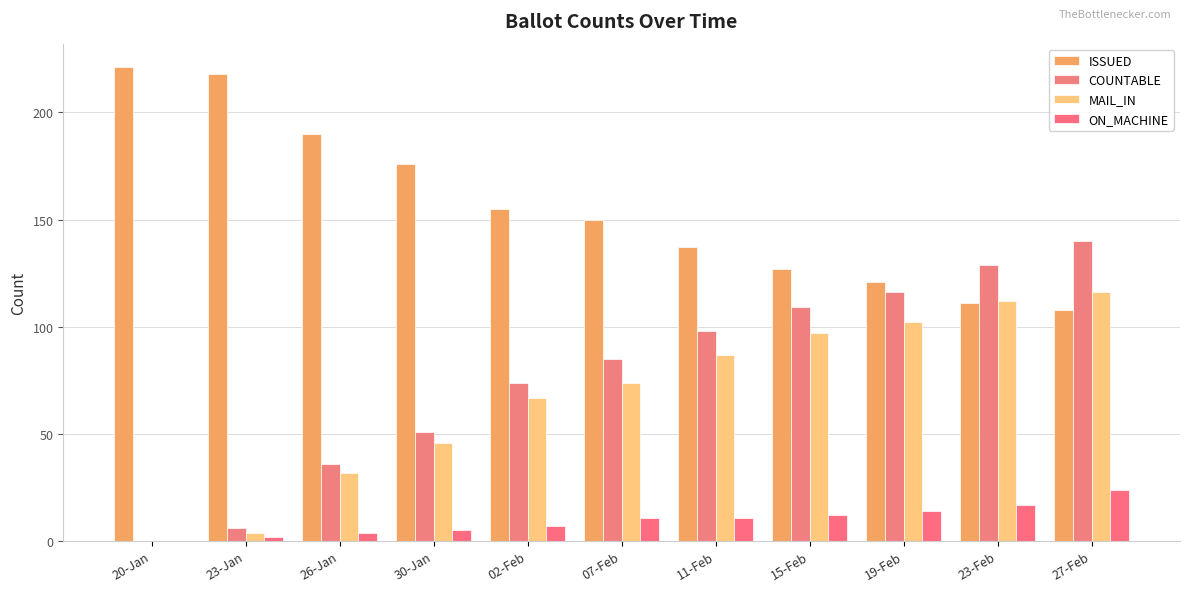

At which label is ISSUED closest to 164?

02-Feb